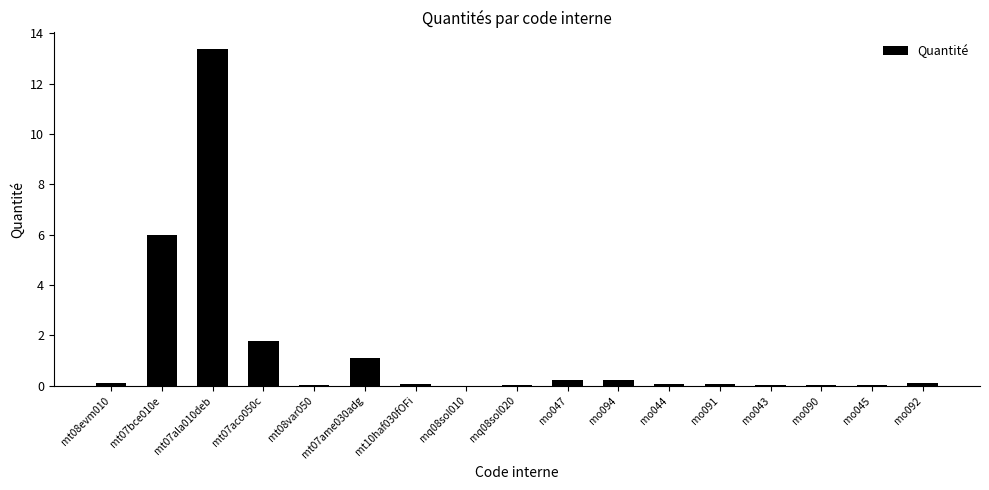

What is the sum of all values?

23.3